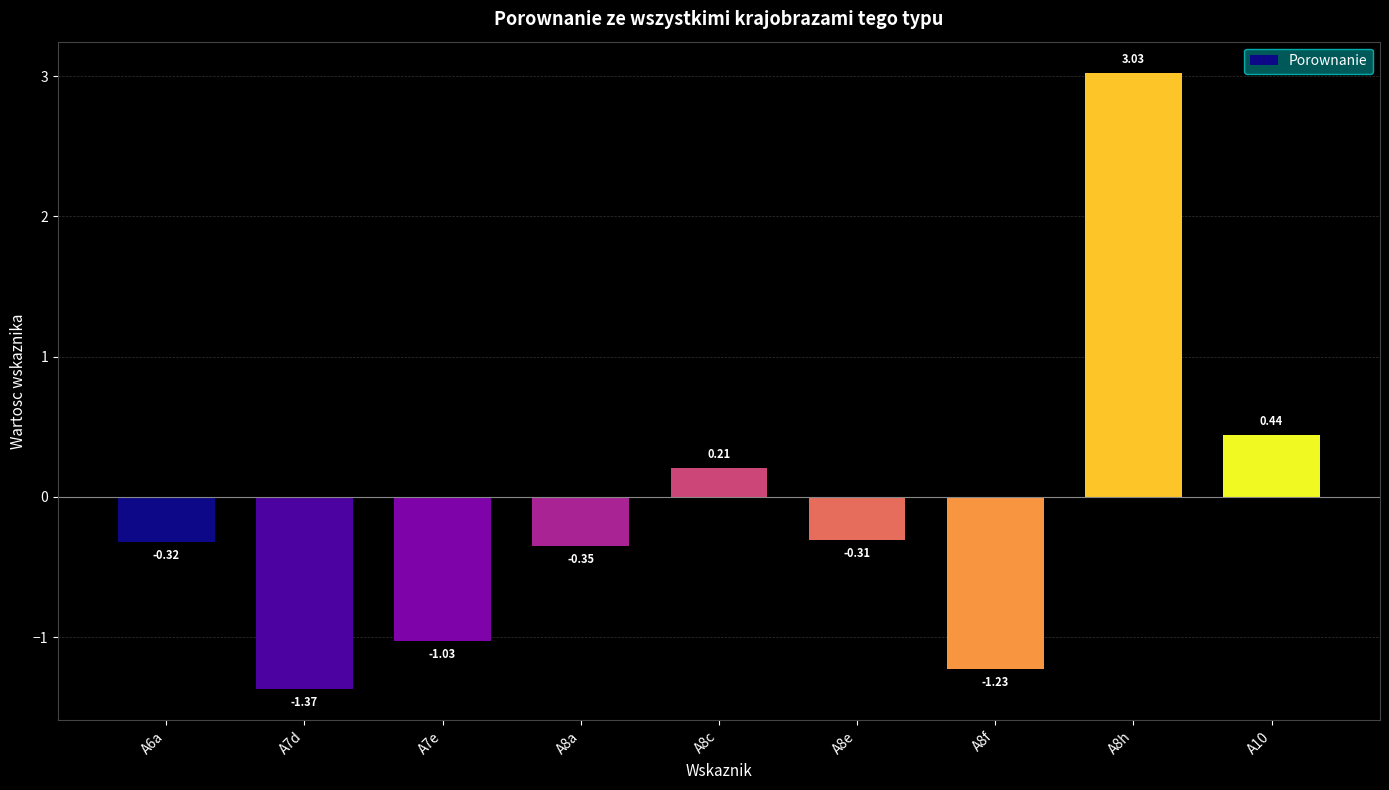

What is the average value?

-0.1